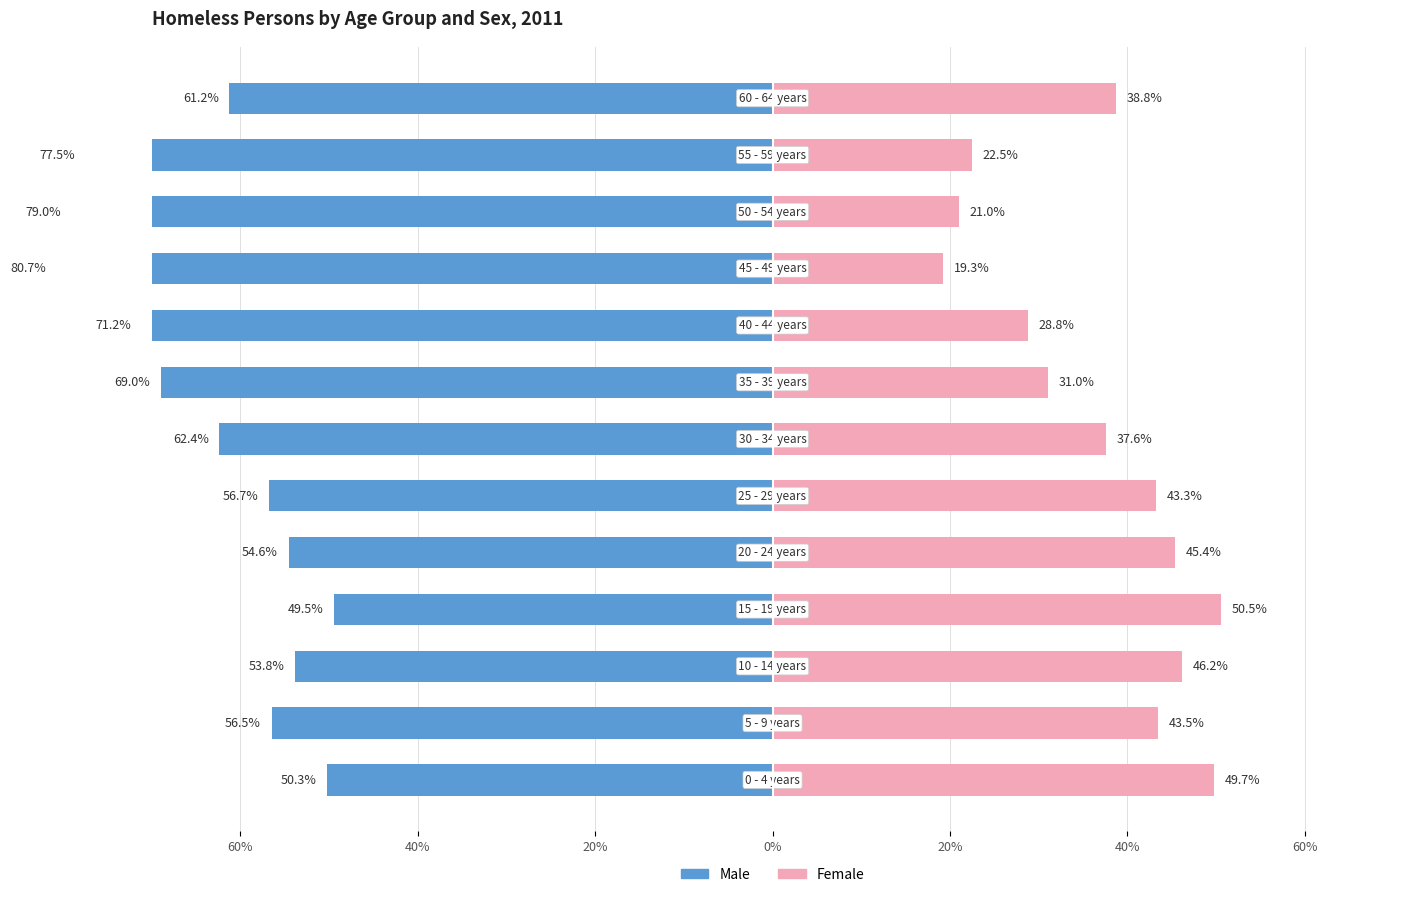

How many data points does each series have?

13